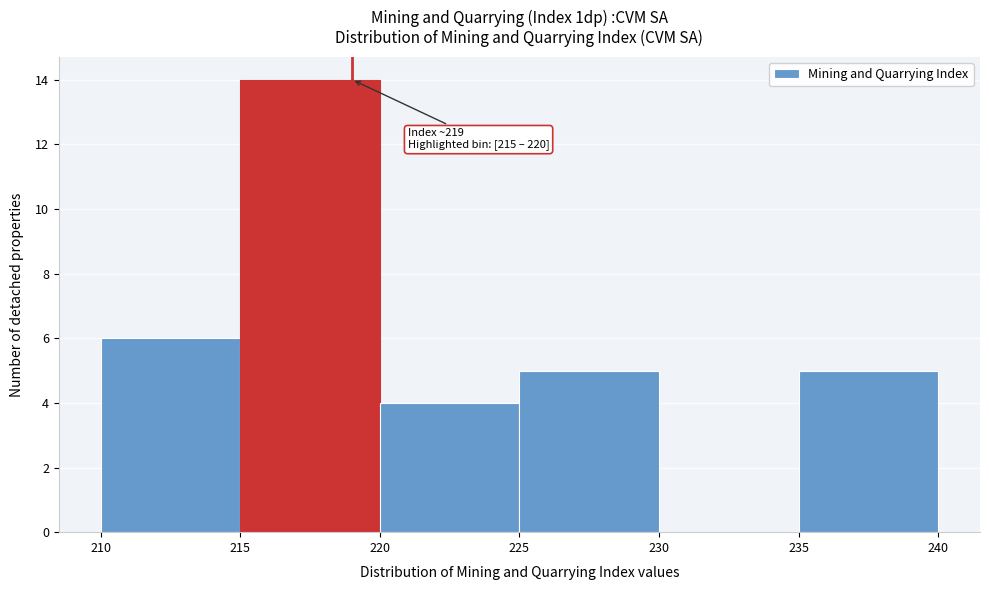

Over which range of the x-axis is the bar tallest?

215 to 220